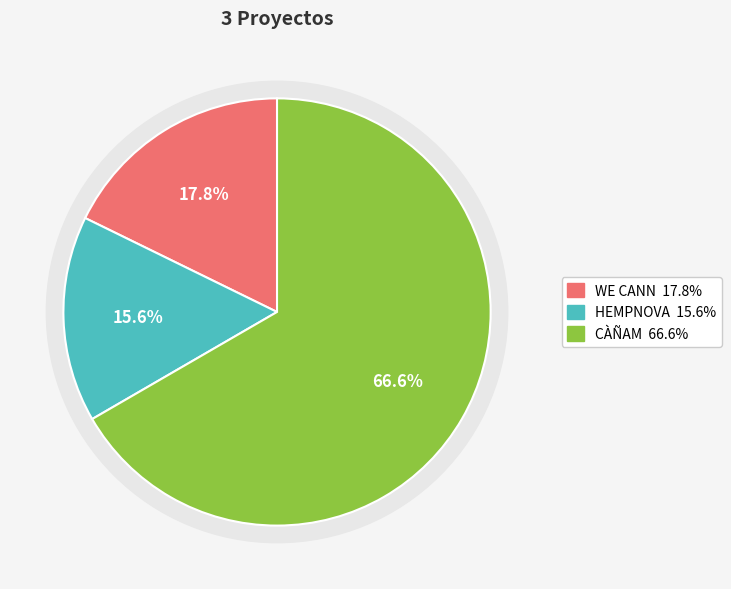

What is the smallest slice in the pie chart?

HEMPNOVA